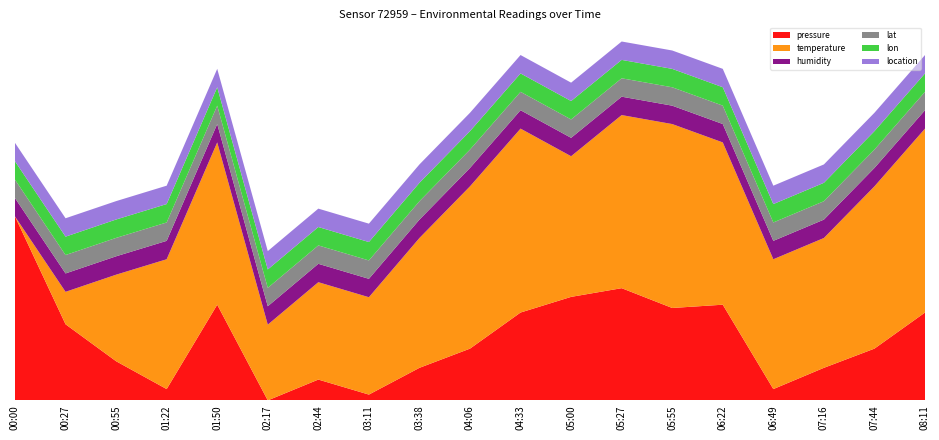

Reading left to right, transcribe all the data shown in this chart.

pressure: 00:00=102051.4	00:27=101988.6	00:55=101967.1	01:22=101950.8	01:50=102000.0	02:17=101944.2	02:44=101956.4	03:11=101947.6	03:38=101963.2	04:06=101974.4	04:33=101995.4	05:00=102004.6	05:27=102009.6	05:55=101998.1	06:22=102000.0	06:49=101950.8	07:16=101963.2	07:44=101974.4	08:11=101995.4
temperature: 00:00=8.7	00:27=8.7	00:55=8.7	01:22=8.8	01:50=8.8	02:17=8.7	02:44=8.8	03:11=8.8	03:38=8.8	04:06=8.8	04:33=8.8	05:00=8.8	05:27=8.8	05:55=8.8	06:22=8.8	06:49=8.8	07:16=8.8	07:44=8.8	08:11=8.8
humidity: 00:00=100.0	00:27=100.0	00:55=100.0	01:22=100.0	01:50=100.0	02:17=100.0	02:44=100.0	03:11=100.0	03:38=100.0	04:06=100.0	04:33=100.0	05:00=100.0	05:27=100.0	05:55=100.0	06:22=100.0	06:49=100.0	07:16=100.0	07:44=100.0	08:11=100.0
lat: 00:00=50.8	00:27=50.8	00:55=50.8	01:22=50.8	01:50=50.8	02:17=50.8	02:44=50.8	03:11=50.8	03:38=50.8	04:06=50.8	04:33=50.8	05:00=50.8	05:27=50.8	05:55=50.8	06:22=50.8	06:49=50.8	07:16=50.8	07:44=50.8	08:11=50.8
lon: 00:00=6.9	00:27=6.9	00:55=6.9	01:22=6.9	01:50=6.9	02:17=6.9	02:44=6.9	03:11=6.9	03:38=6.9	04:06=6.9	04:33=6.9	05:00=6.9	05:27=6.9	05:55=6.9	06:22=6.9	06:49=6.9	07:16=6.9	07:44=6.9	08:11=6.9
location: 00:00=60008.0	00:27=60008.0	00:55=60008.0	01:22=60008.0	01:50=60008.0	02:17=60008.0	02:44=60008.0	03:11=60008.0	03:38=60008.0	04:06=60008.0	04:33=60008.0	05:00=60008.0	05:27=60008.0	05:55=60008.0	06:22=60008.0	06:49=60008.0	07:16=60008.0	07:44=60008.0	08:11=60008.0